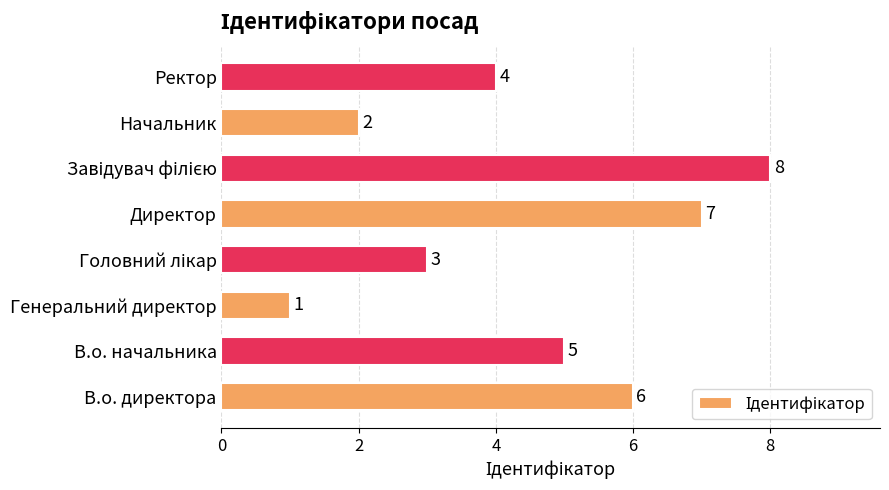

Are the bars horizontal?

Yes